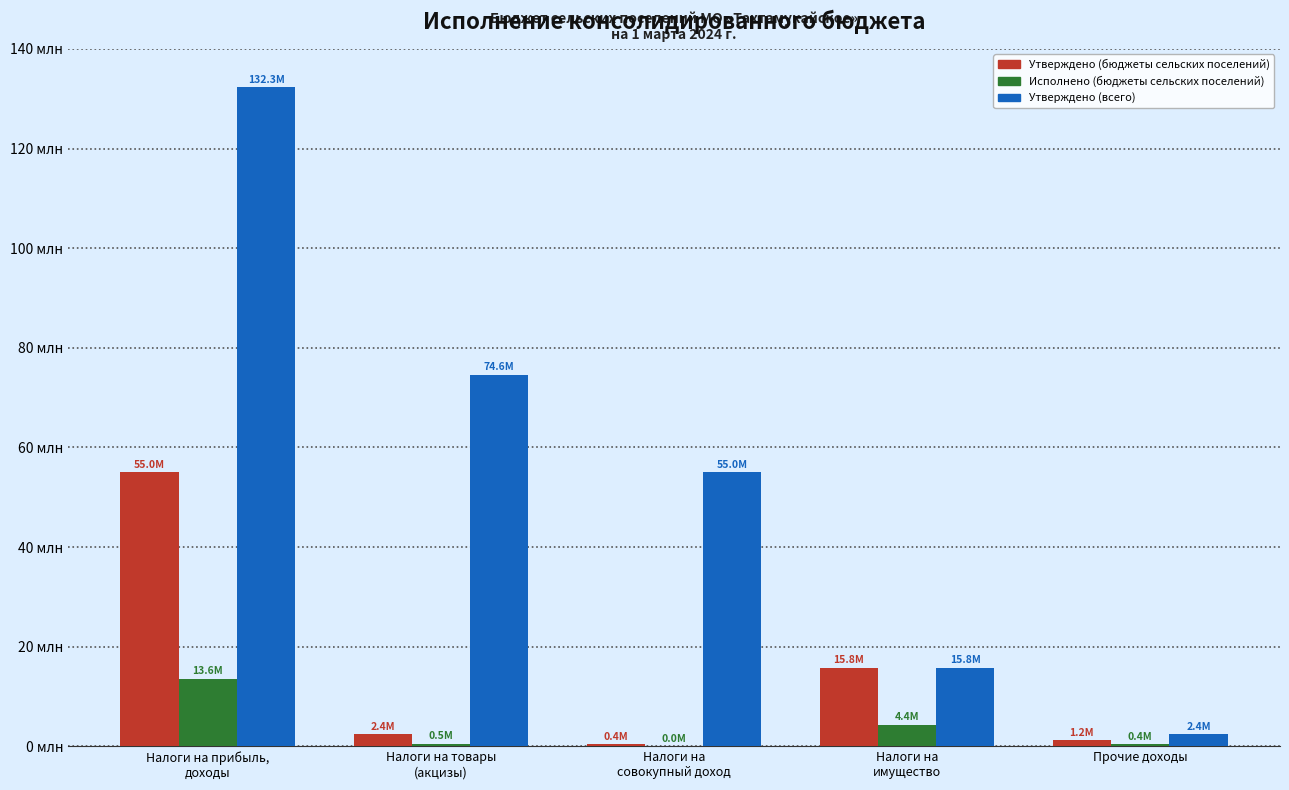

At which label is Исполнено (бюджеты сельских поселений) closest to 6814317?

Налоги на
имущество